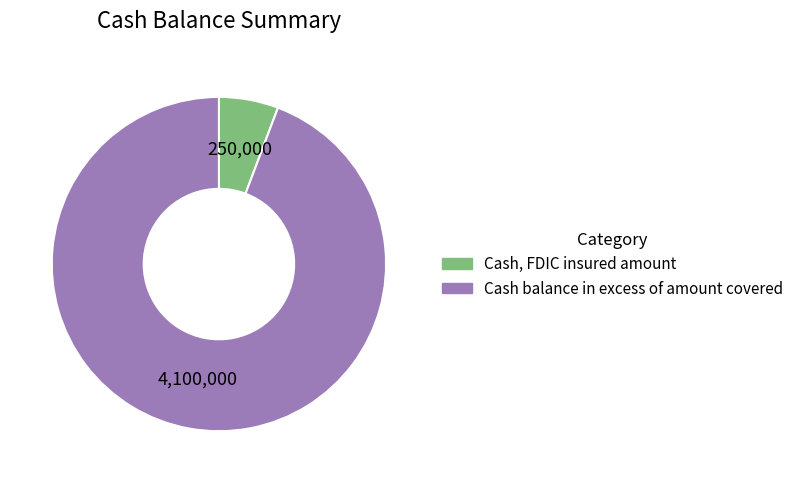

Rank the categories by value from lowest to highest.

Cash, FDIC insured amount, Cash balance in excess of amount covered